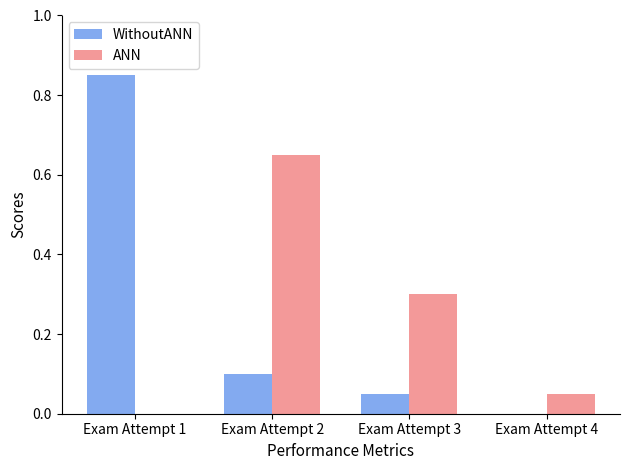

What is the sum of all WithoutANN values?

1.0